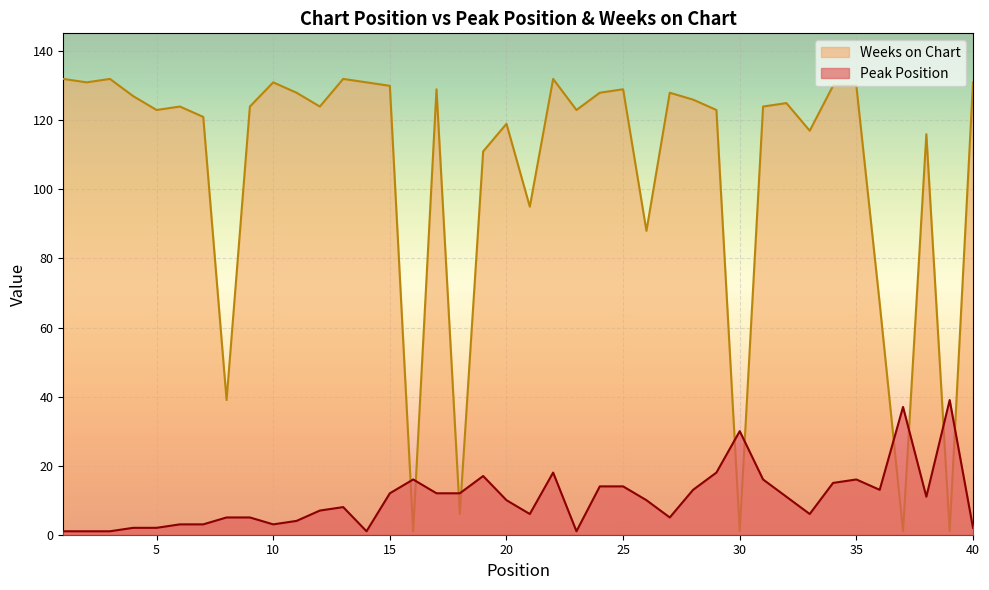

At which category does Weeks on Chart reach its first local peak?

3